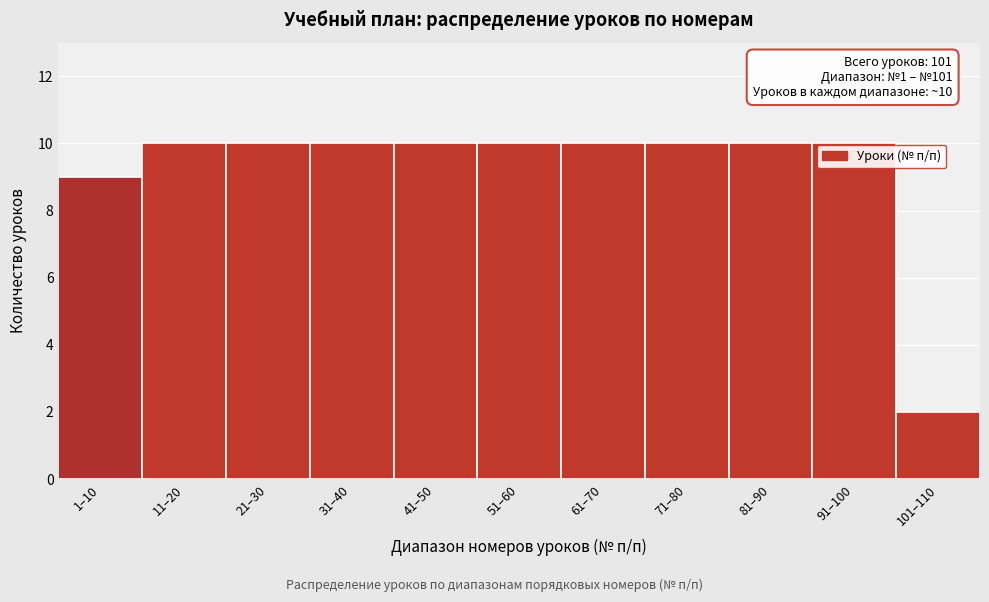

Reading right to left, list all the values displayed in this chart.

101–110=2	91–100=10	81–90=10	71–80=10	61–70=10	51–60=10	41–50=10	31–40=10	21–30=10	11–20=10	1–10=9